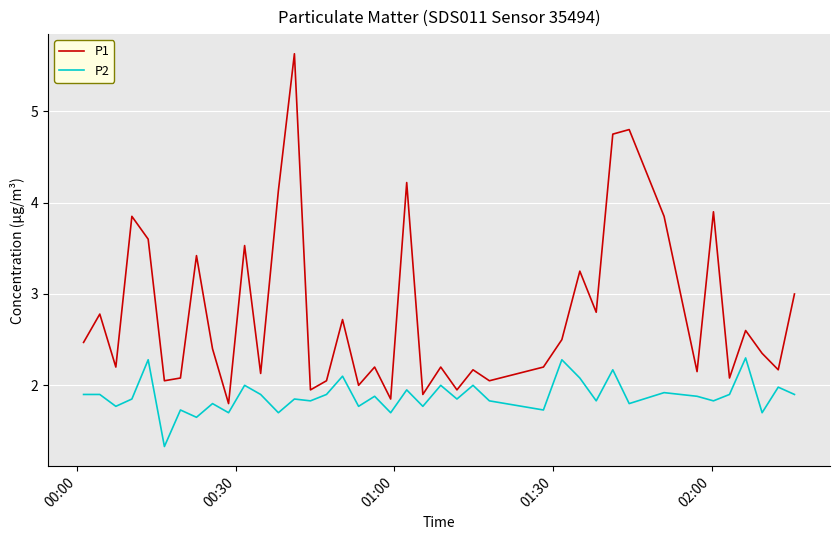

True or false: P2 and P1 intersect in this chart.

False